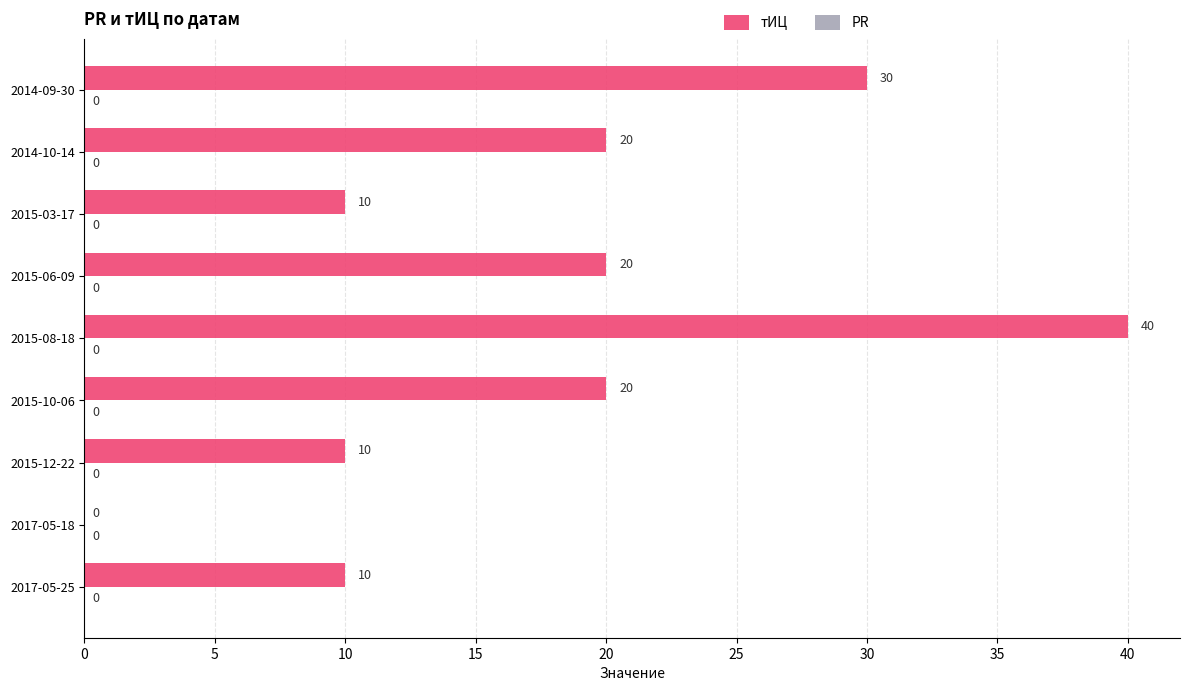

What is the sum of all values?

160